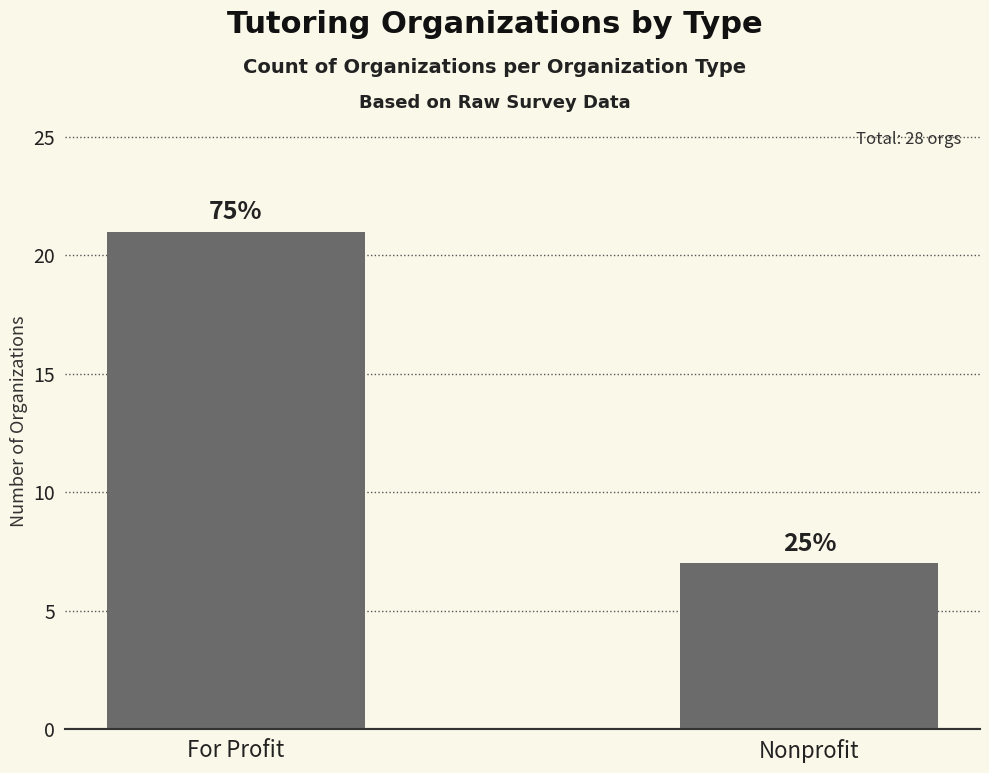

What is the greatest value displayed?

21